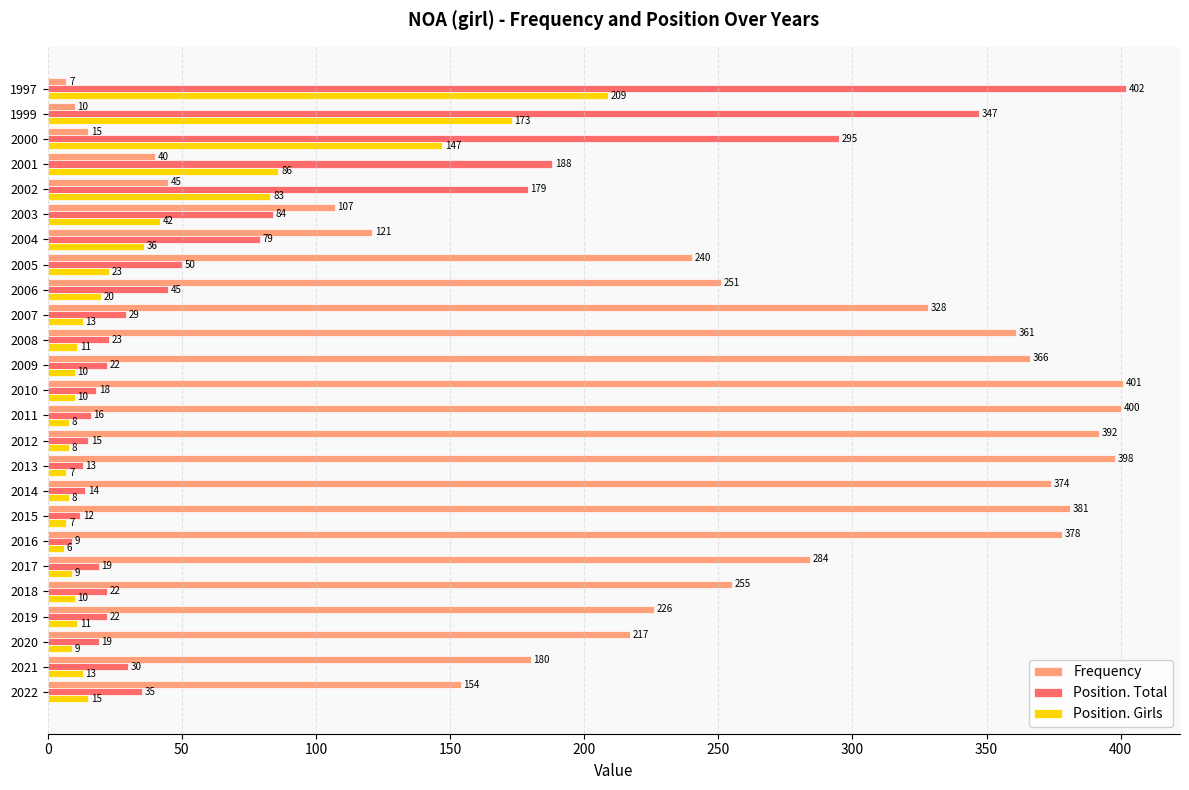

What is the difference between the highest and lowest values at 2004?

85